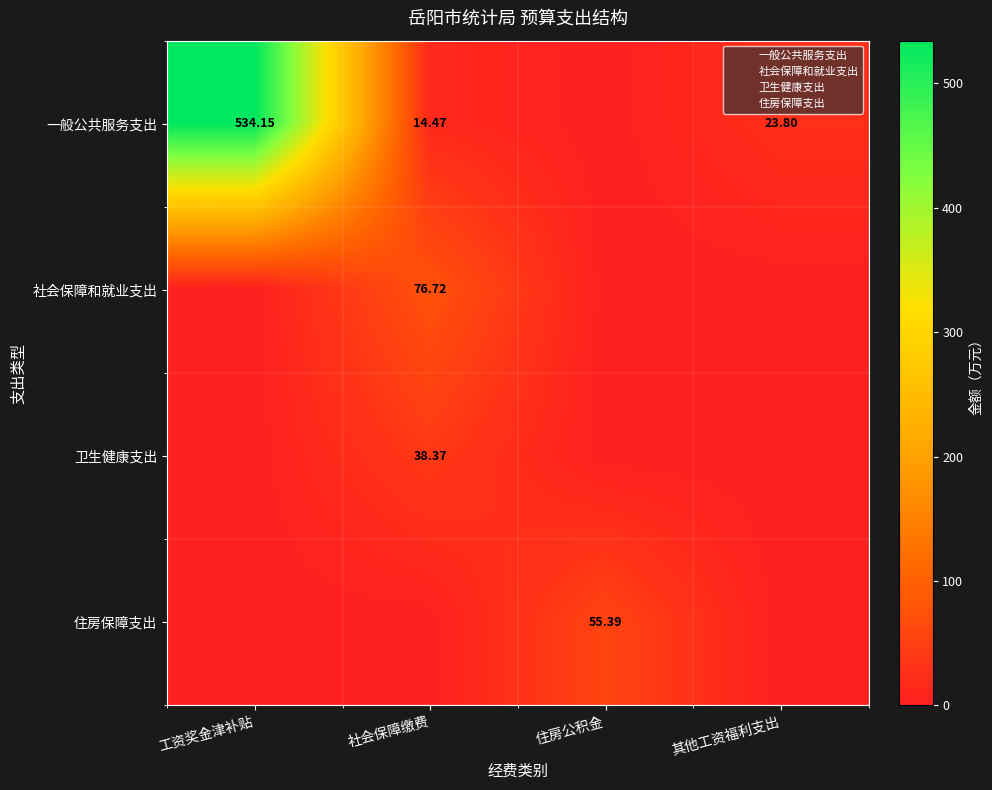

At which category is the sum across all series the highest?

工资奖金津补贴